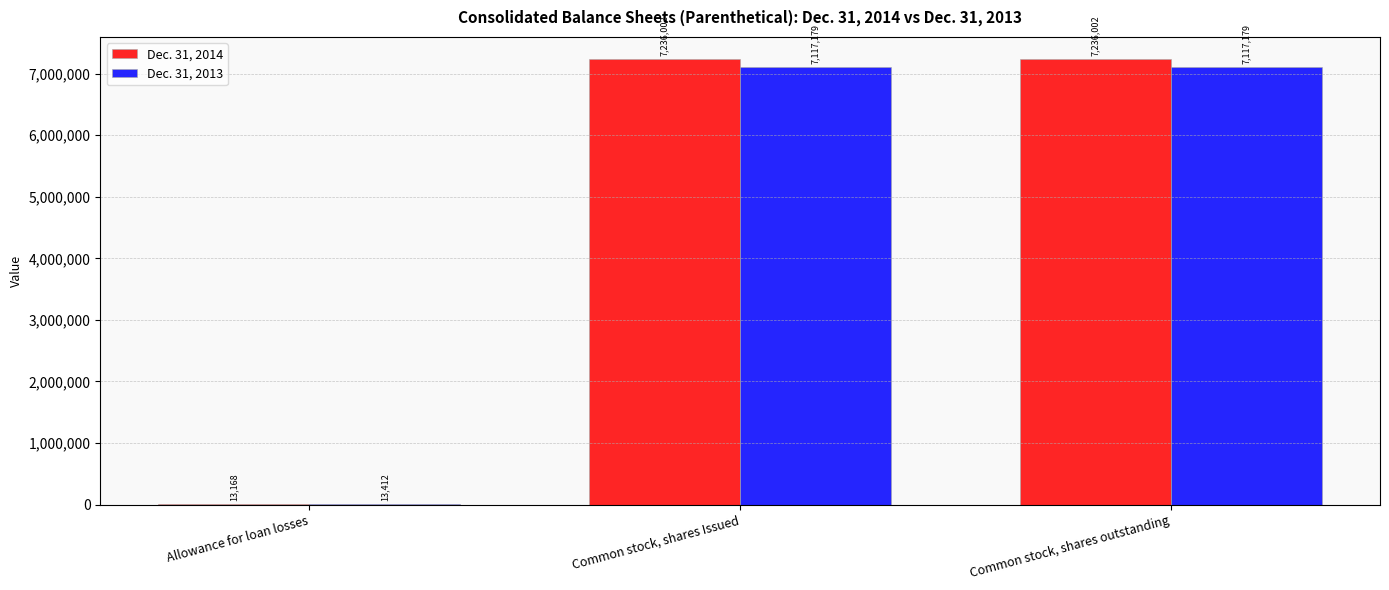

How many series are shown in this chart?

2